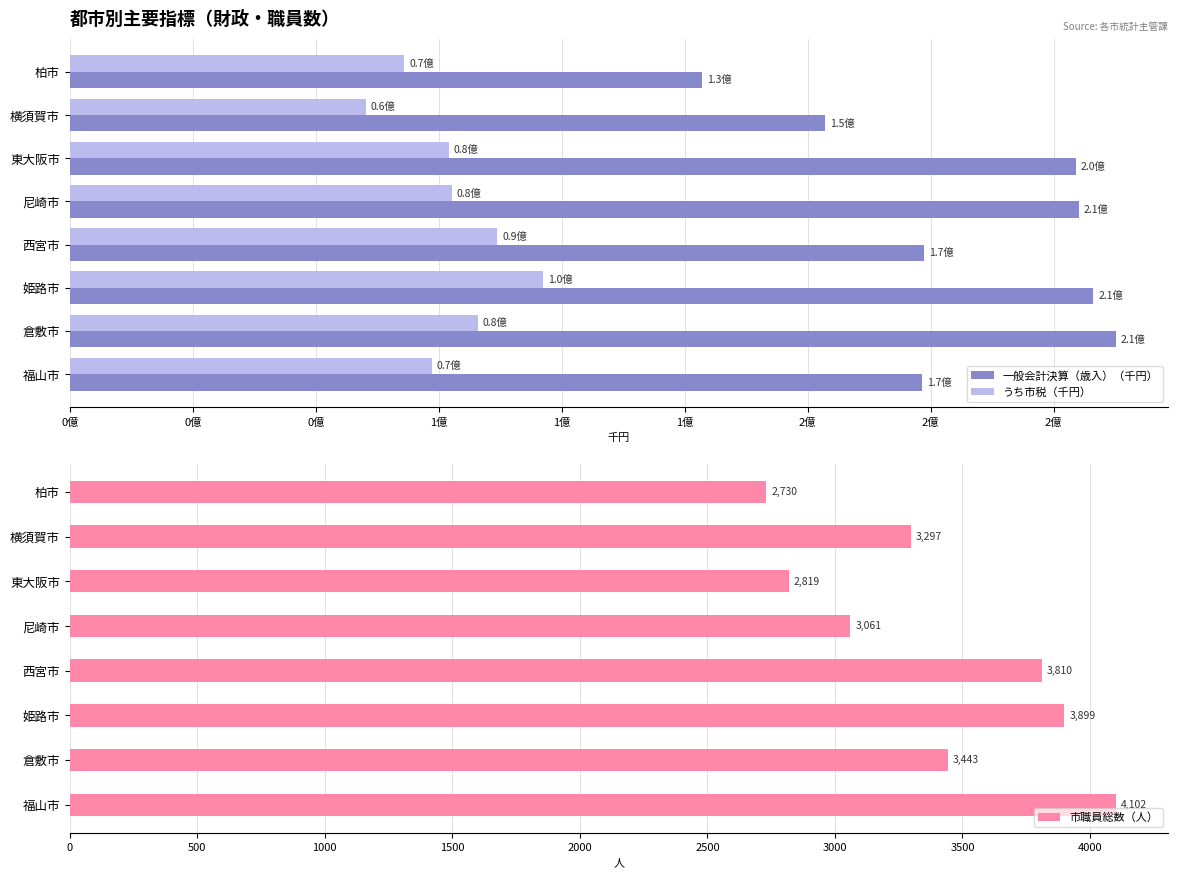

The value of 市職員総数（人） at 柏市 is 2730. True or false?

True